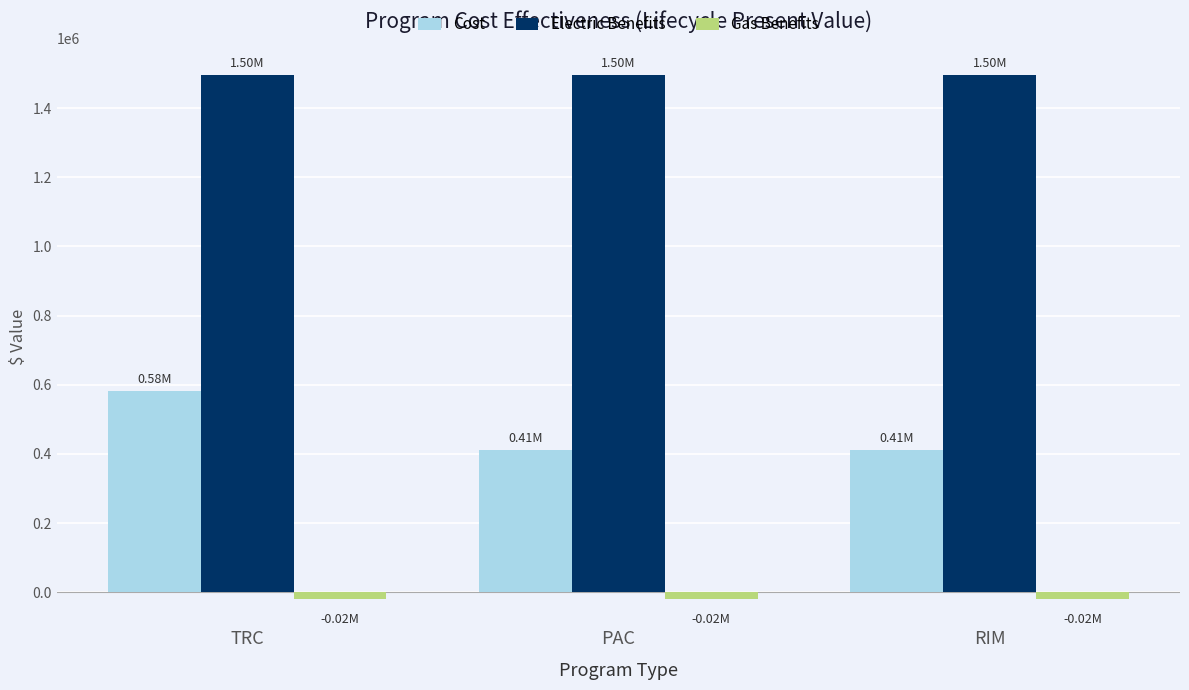

Which series has the largest total across all categories?

Electric Benefits